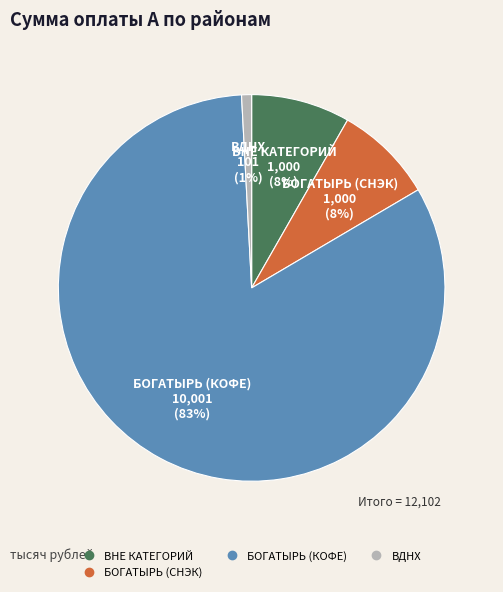

To the nearest percent, what is the average slice percentage?

25%